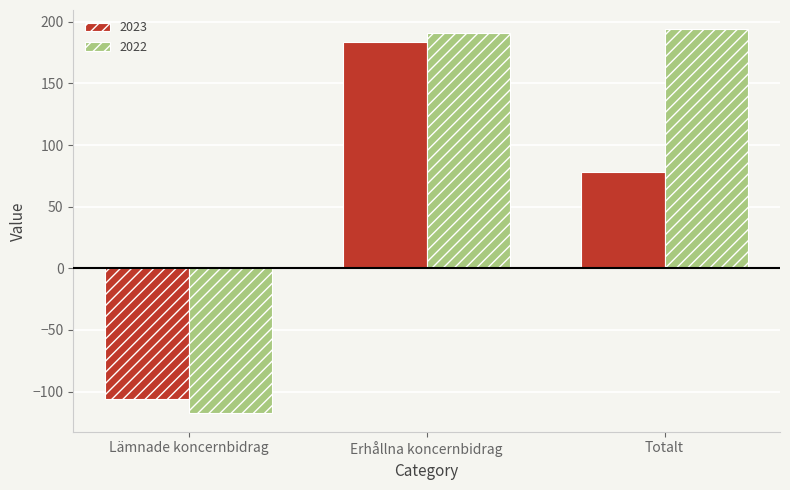

How many values in the 2023 series are below 77?

1